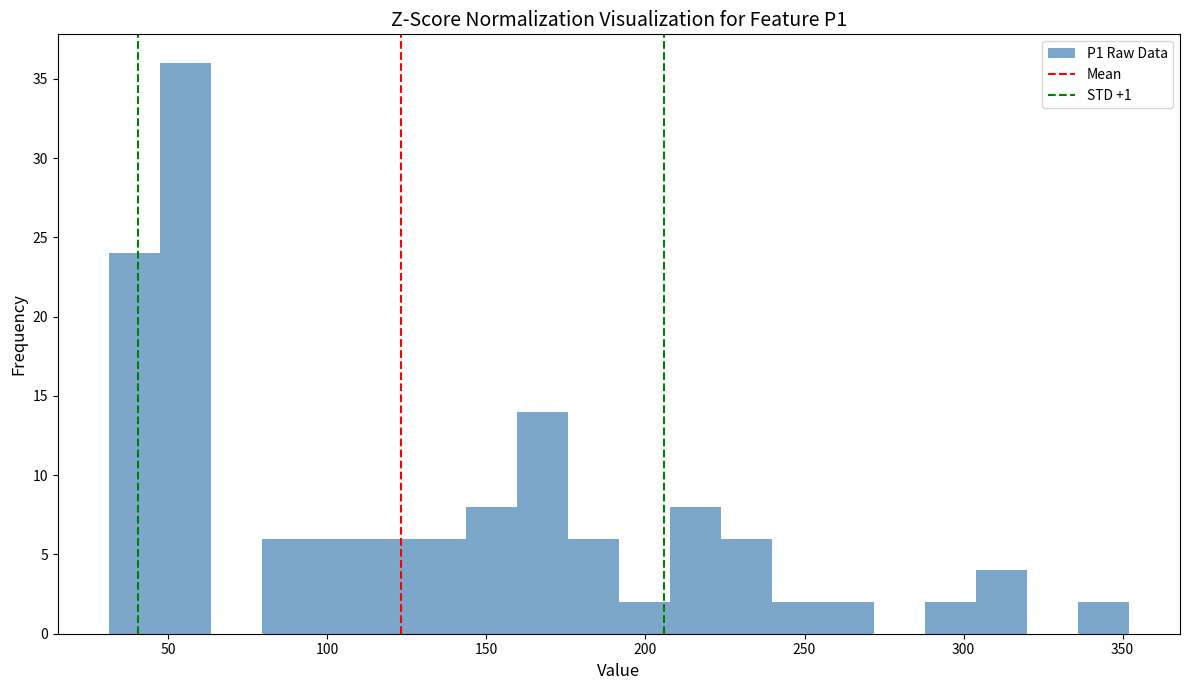

Read against the x-axis, roughly where is the centre of the tallest bar?

55